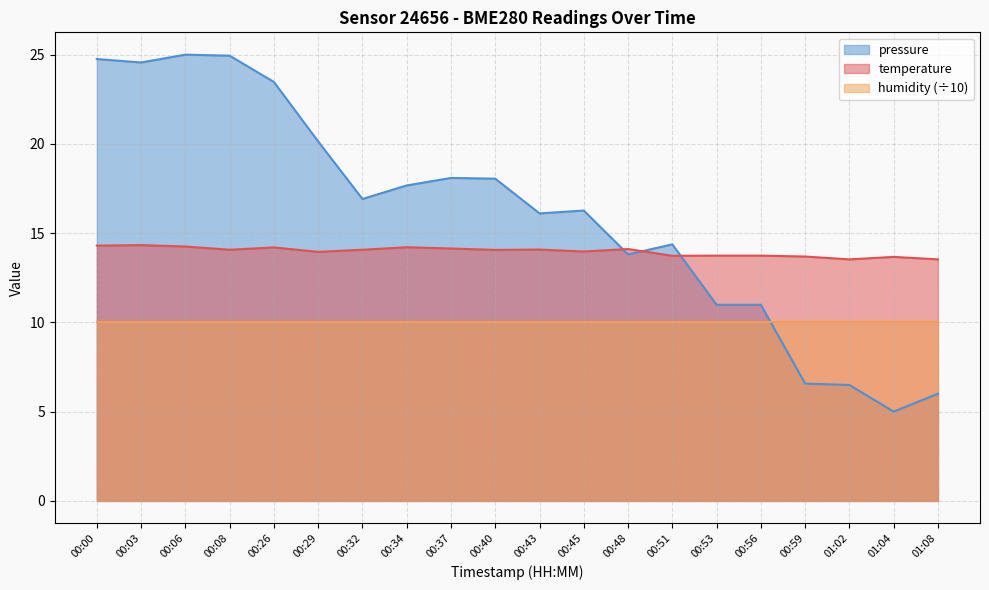

How many data points in pressure_norm are above 16?

12